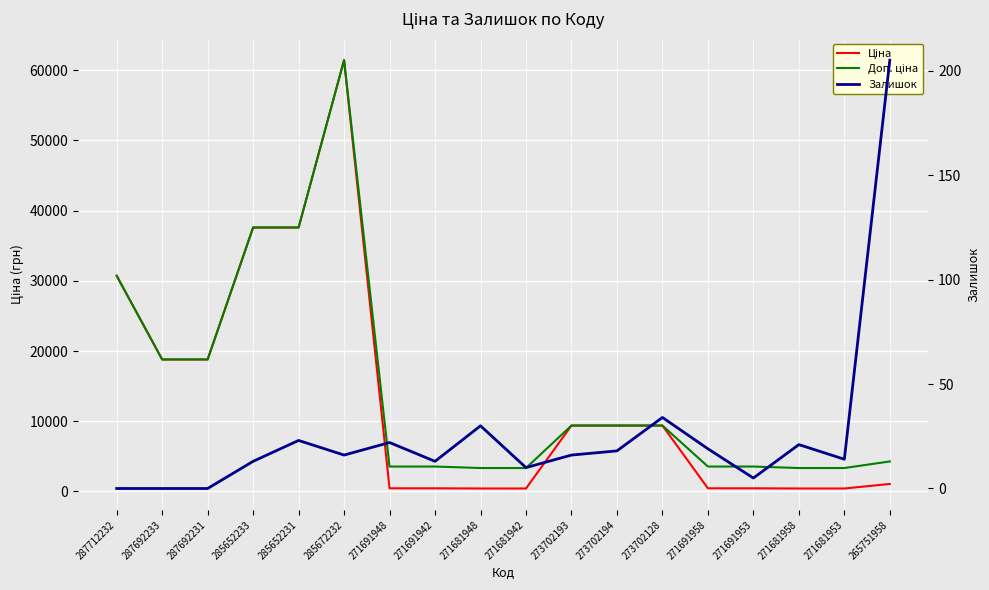

What is the lowest value of the Ціна series?

416.6